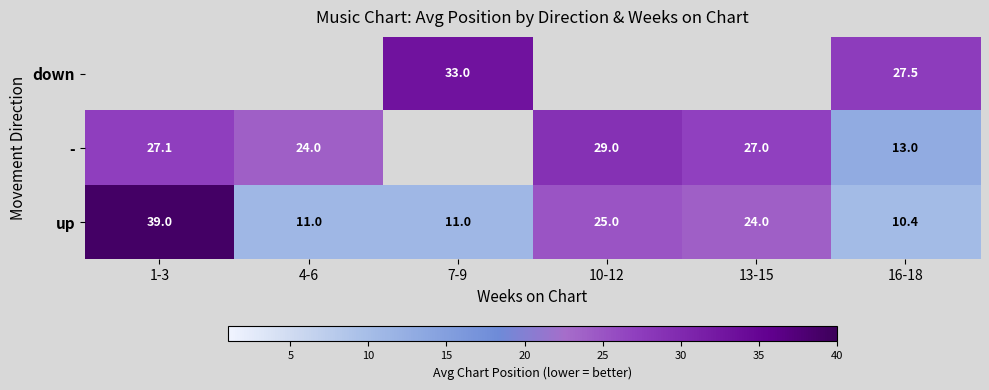

Where is up nearest to the value 24?

13-15